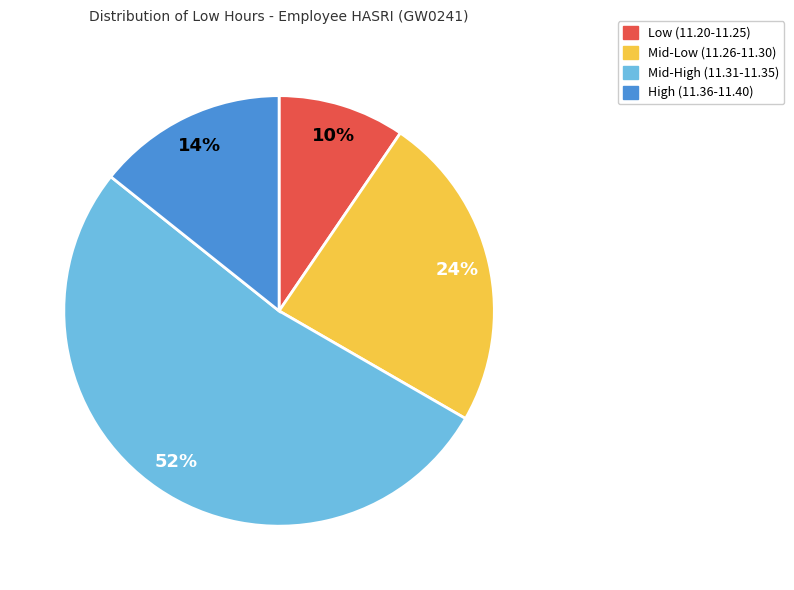

How many segments does this pie chart have?

4